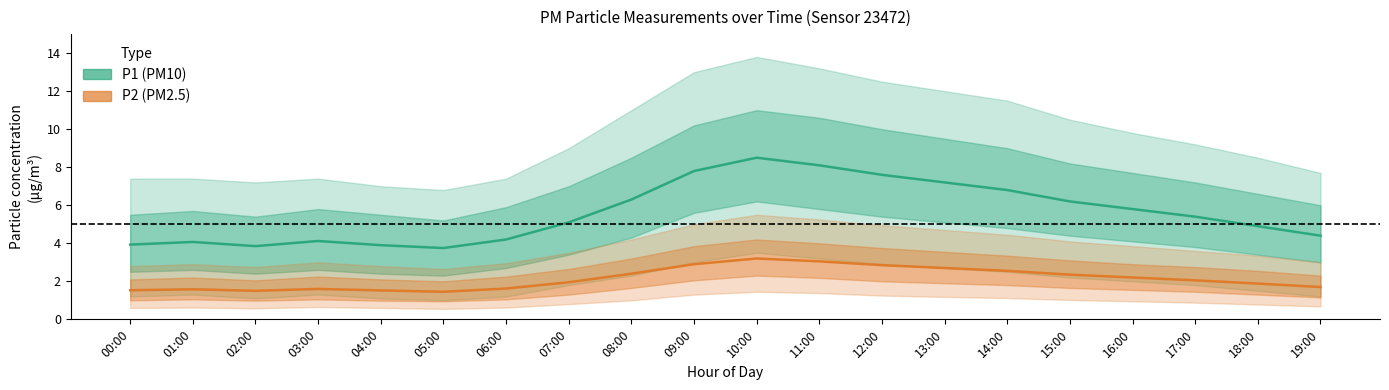

At how many categories does at least one series exceed 6?

8